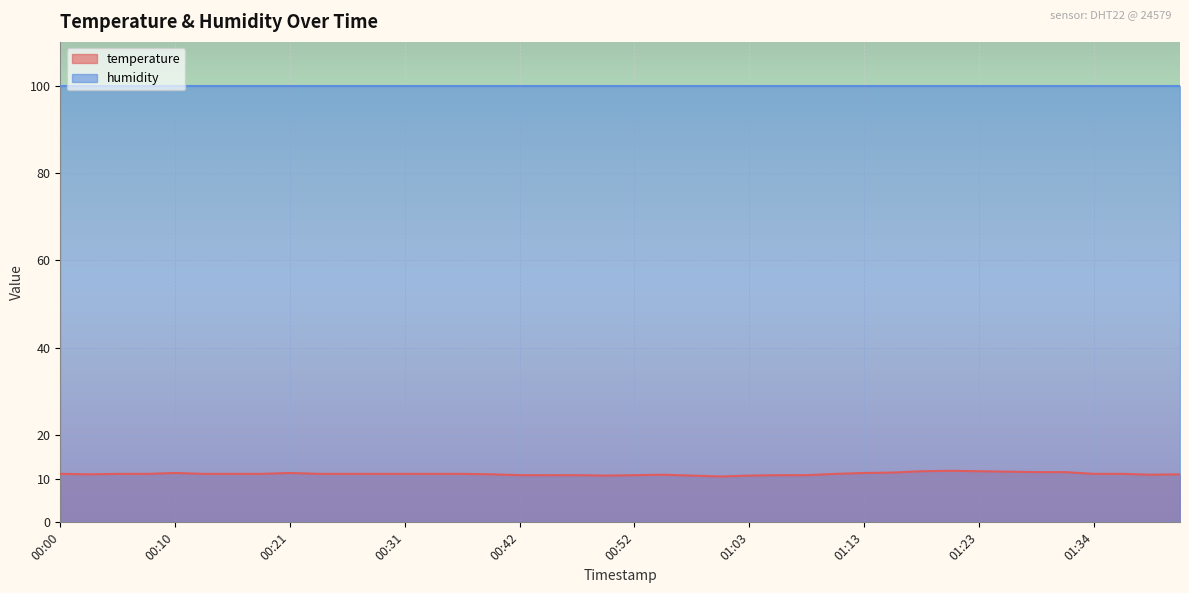

Which series has the largest total across all categories?

humidity